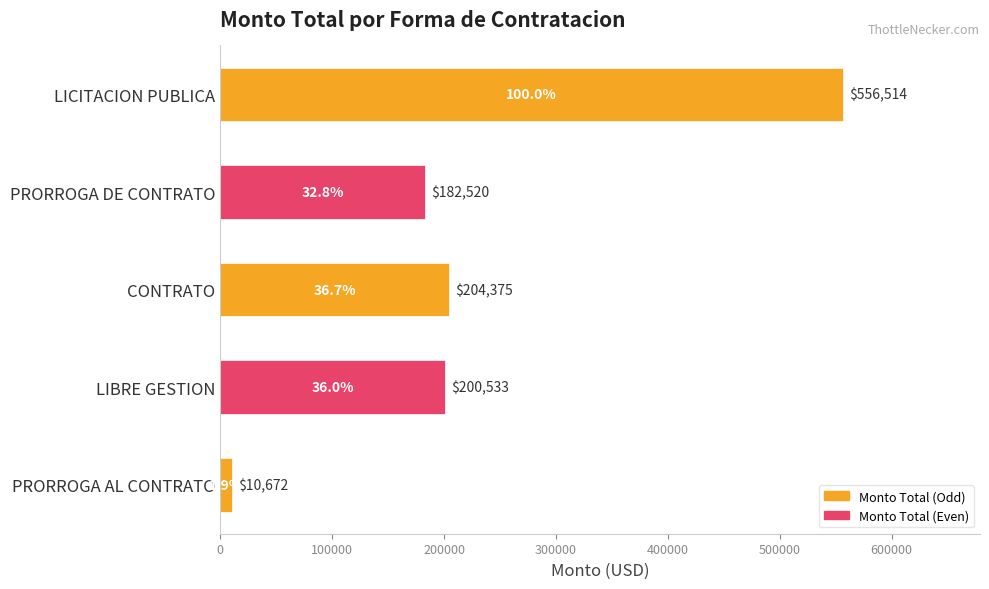

What is the label of the 3rd bar from the bottom?

CONTRATO